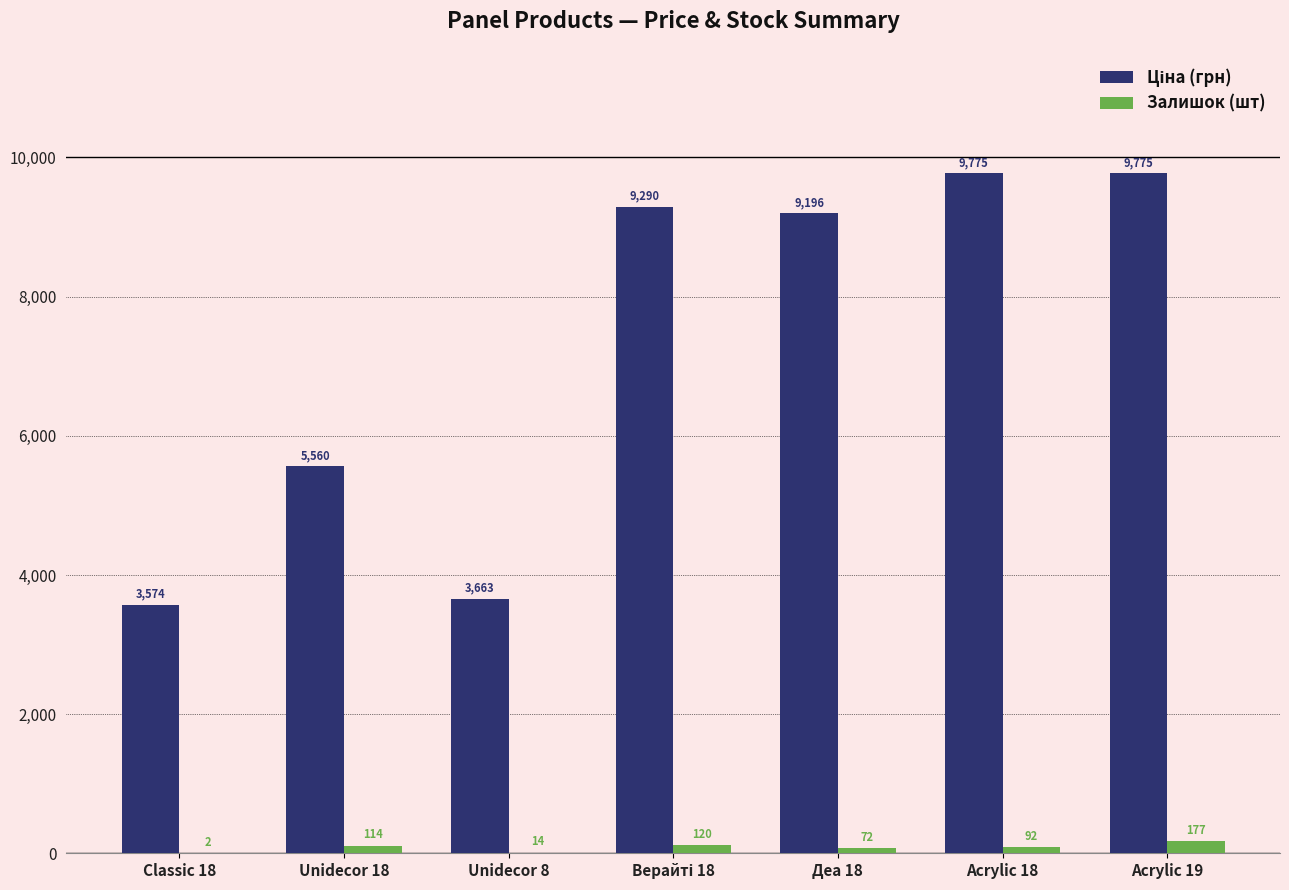

What is the maximum value shown in the chart?

9775.5